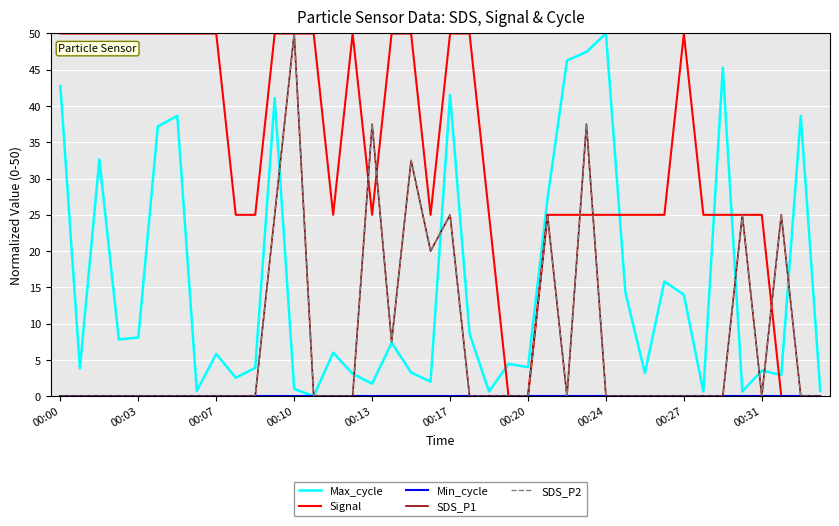

Is this an area chart (filled region under the line)?

No